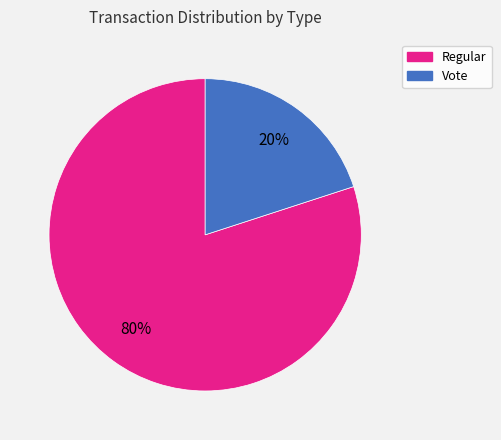

Do Vote and Regular together represent more than half of the pie?

Yes